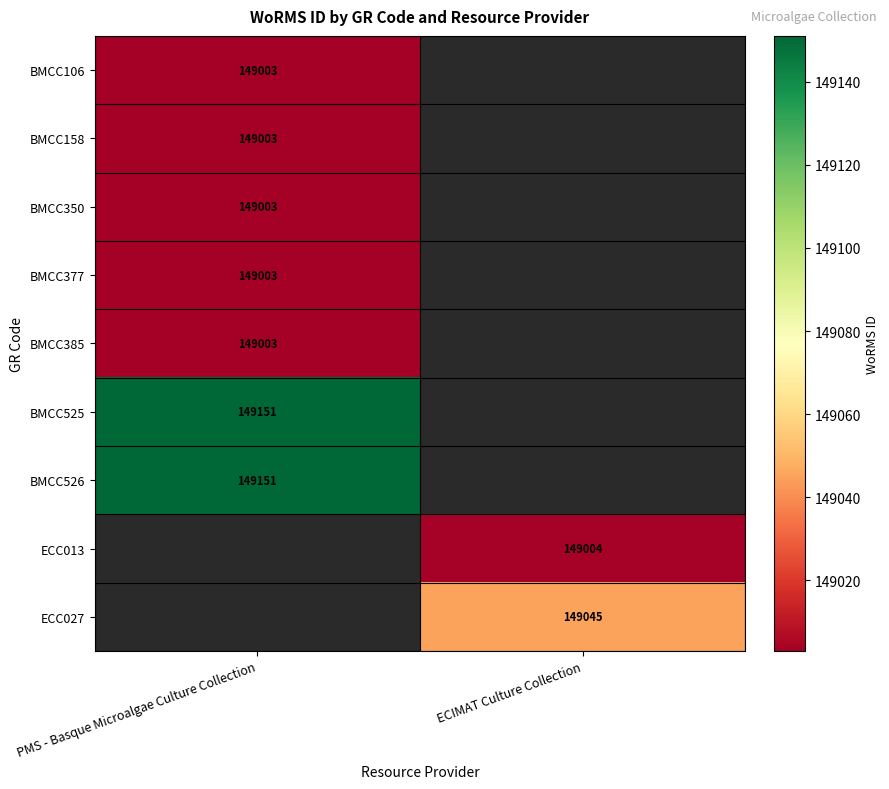

Which label corresponds to the smallest value in the chart?

PMS - Basque Microalgae Culture Collection